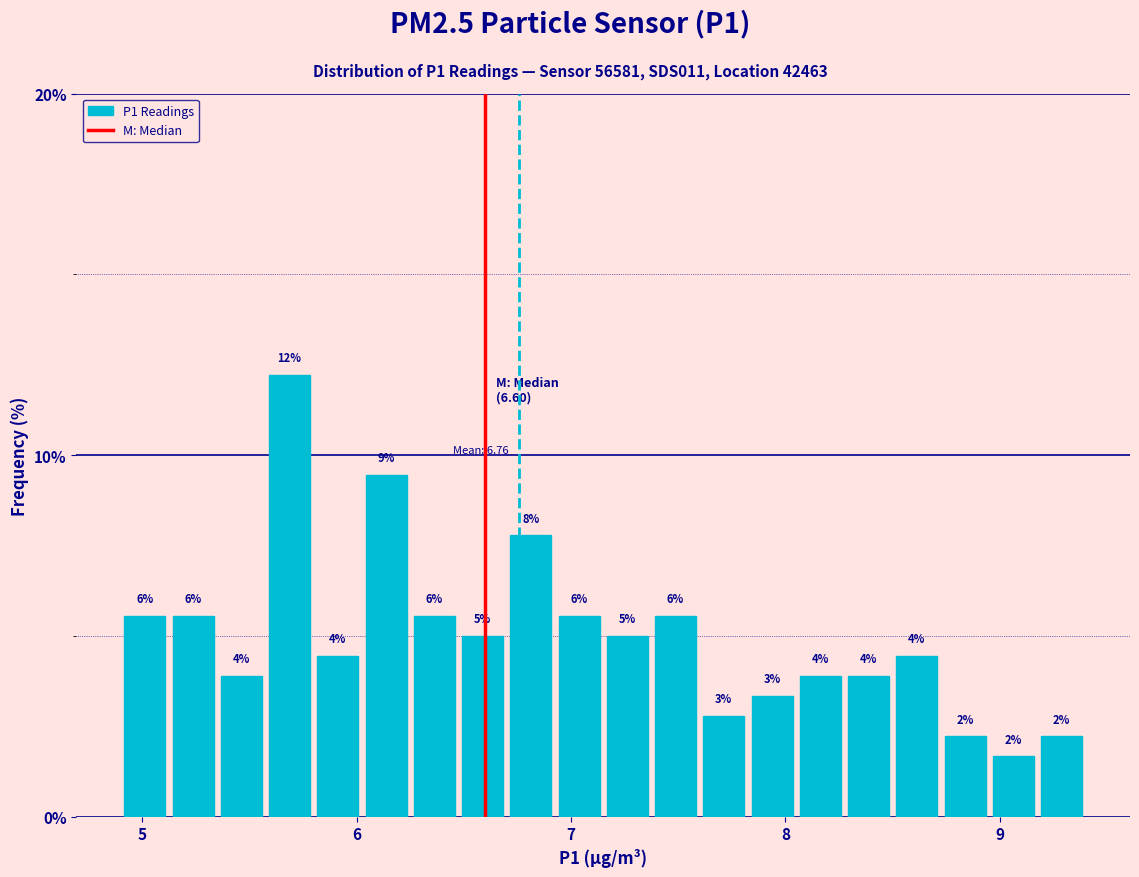

Read against the x-axis, roughly where is the centre of the tallest bar?

5.7